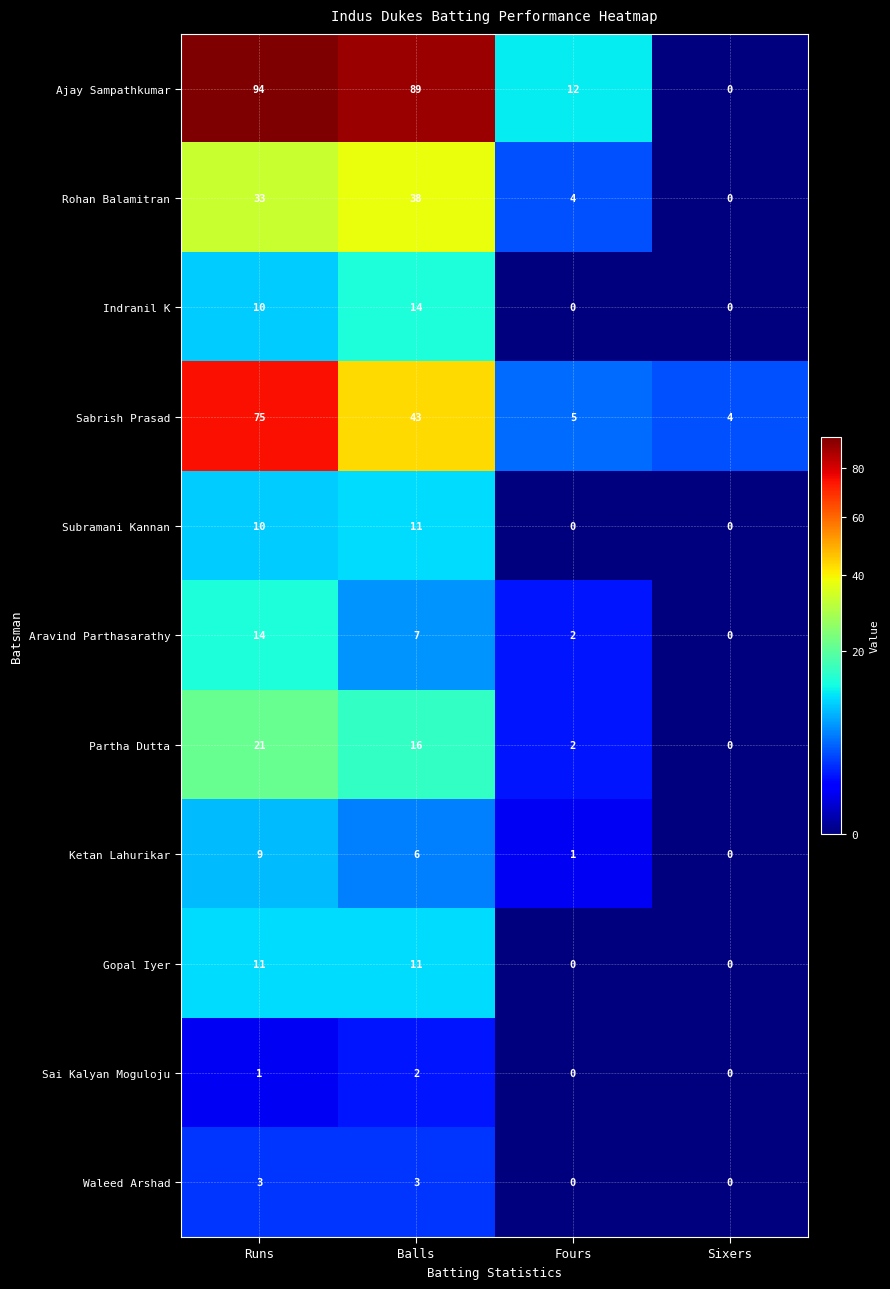

Count the number of categories in the chart.

4